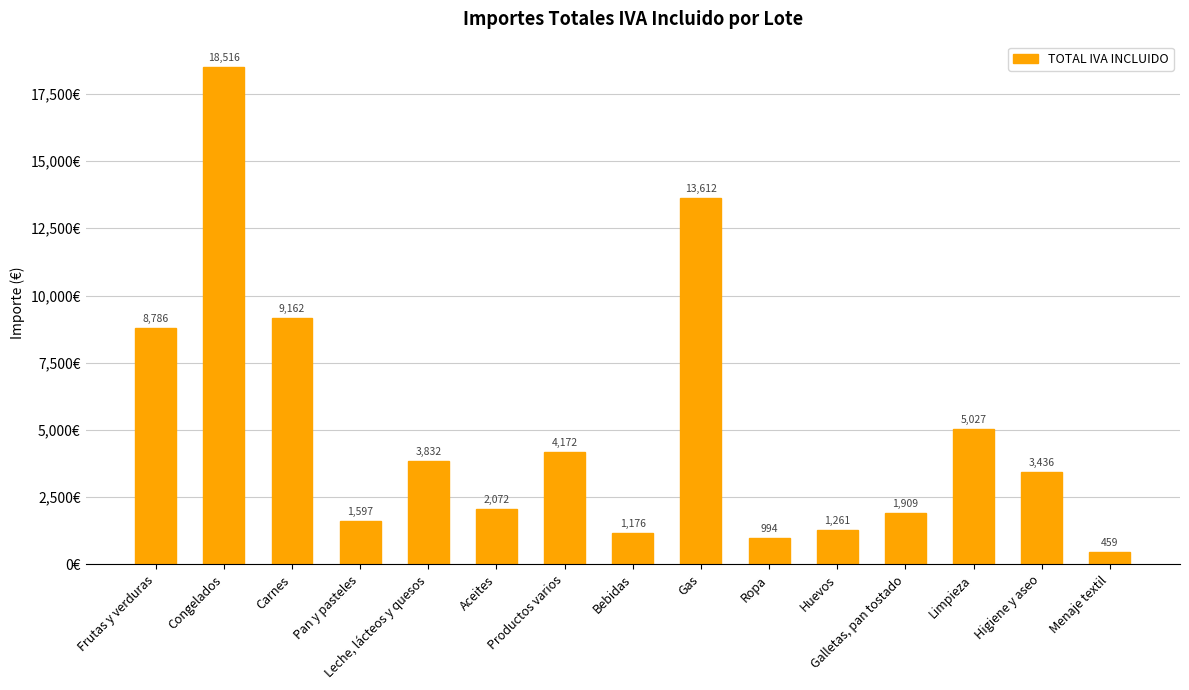

What is the smallest value displayed?

459.2